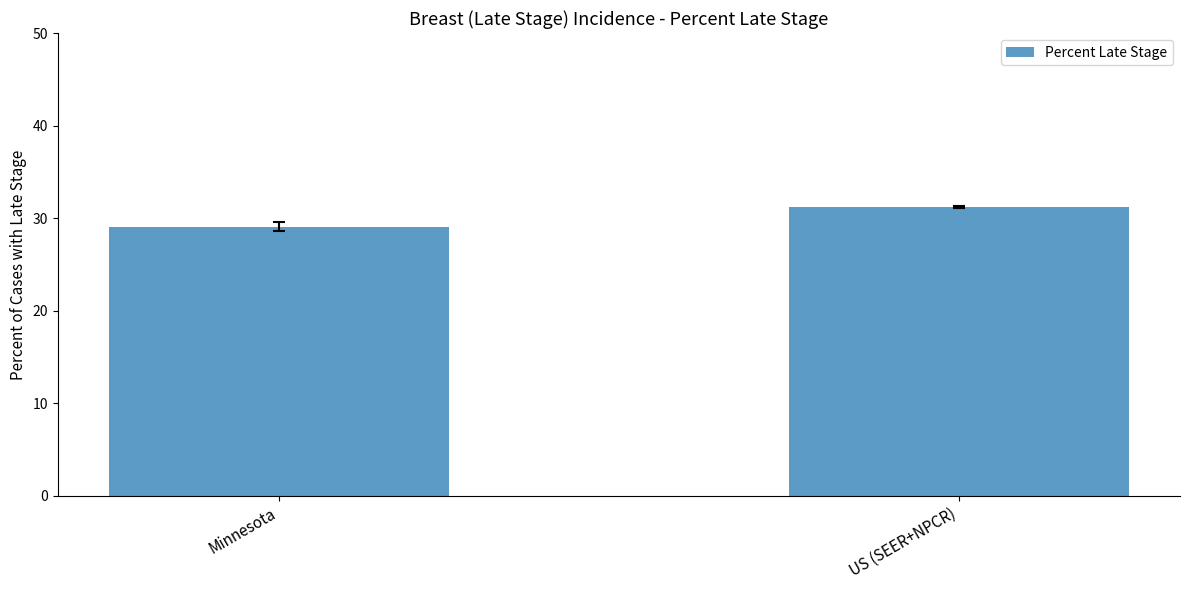

What is the change in value from Minnesota to US (SEER+NPCR)?

+2.1